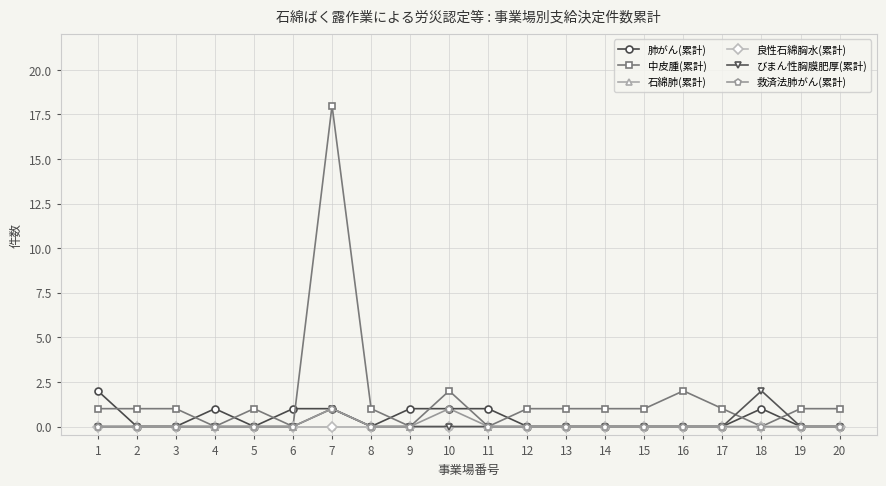

How many 肺がん(累計) values are between 0 and 1?

19